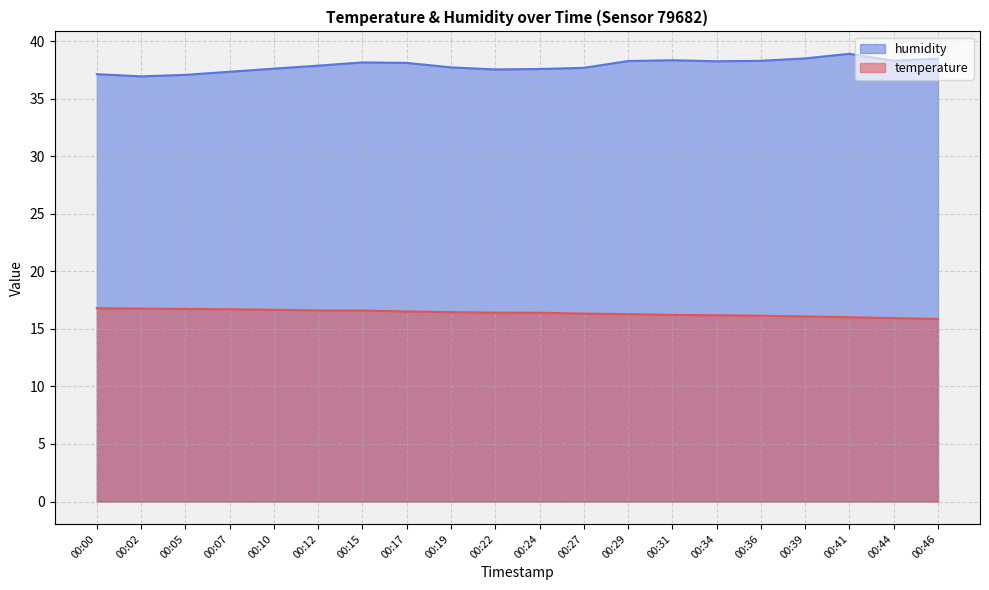

How many distinct data groups are displayed?

2